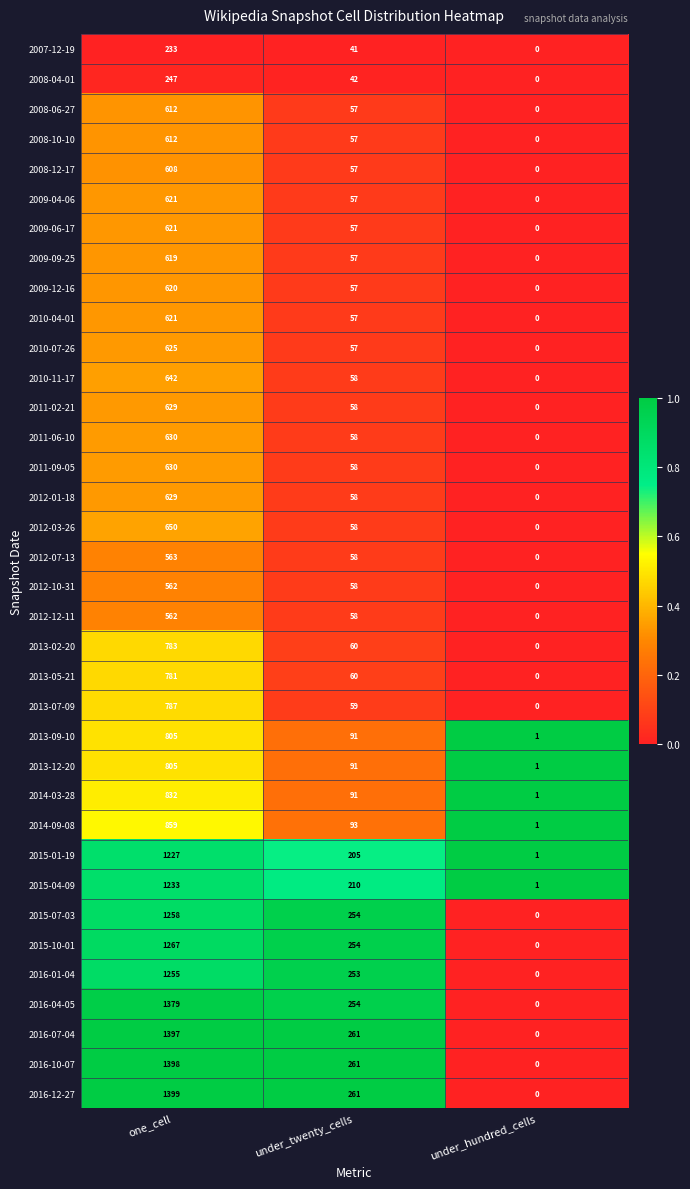

Which series has the widest spread of values?

2016-12-27